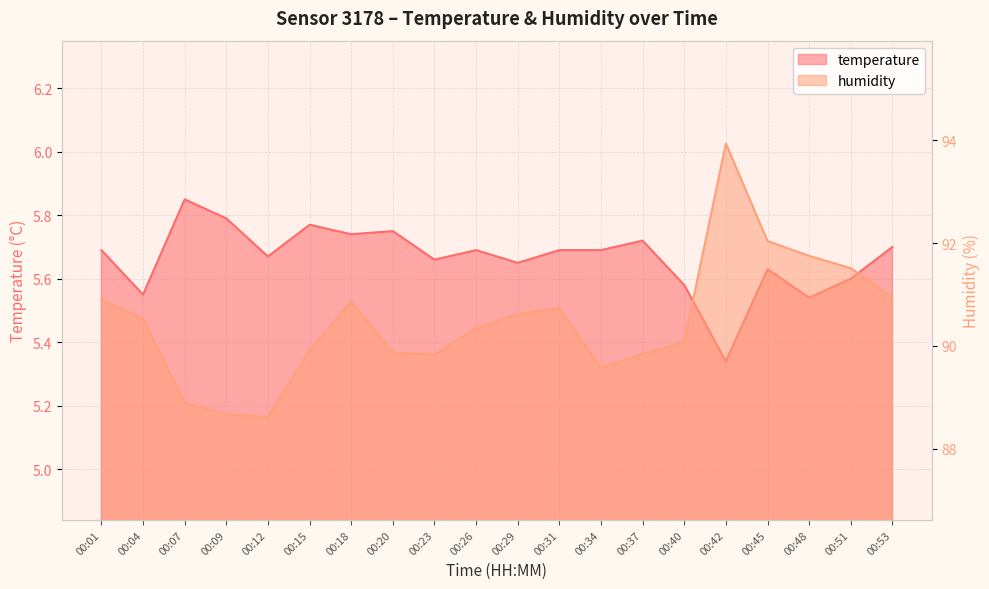

Rank the series by their average value, from highest to lowest.

humidity, temperature